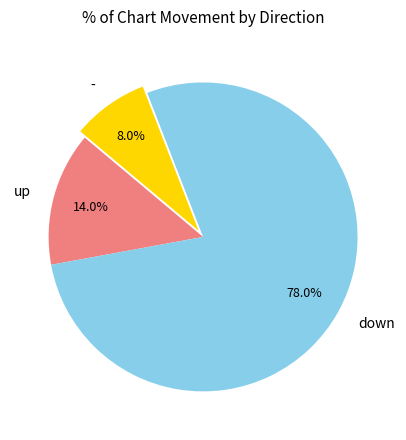

To the nearest percent, what is the difference between the largest and smallest slice percentages?

70%